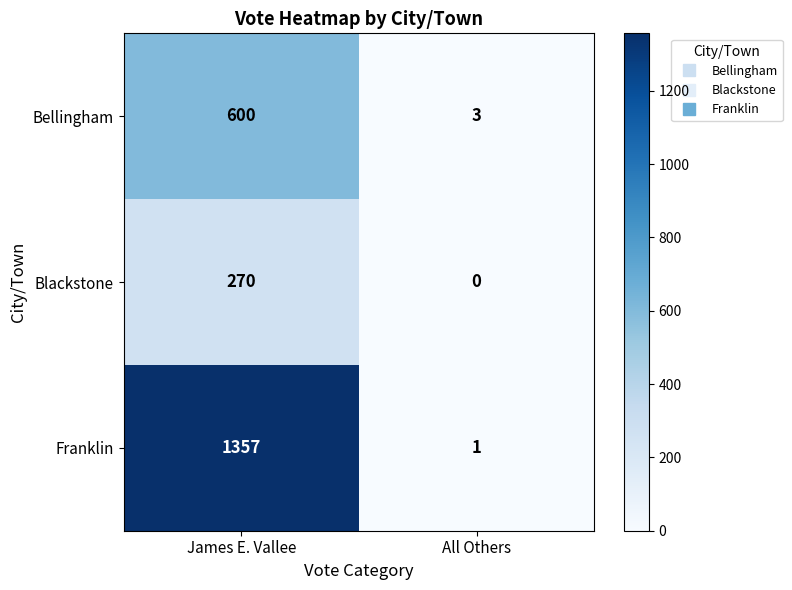

Reading right to left, extract all data points from this chart.

Bellingham: All Others=3	James E. Vallee=600
Blackstone: All Others=0	James E. Vallee=270
Franklin: All Others=1	James E. Vallee=1357